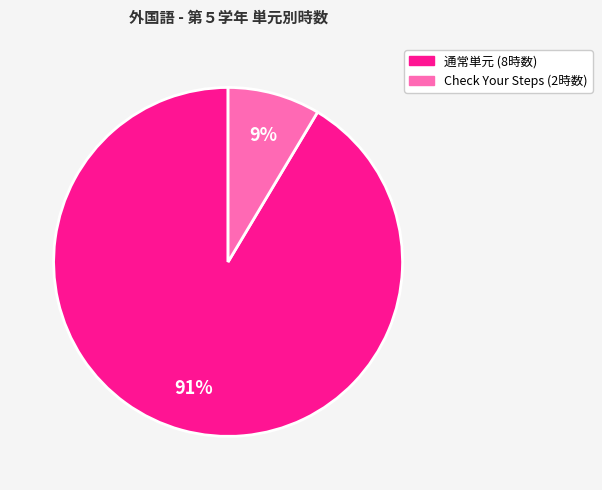

How many segments does this pie chart have?

2